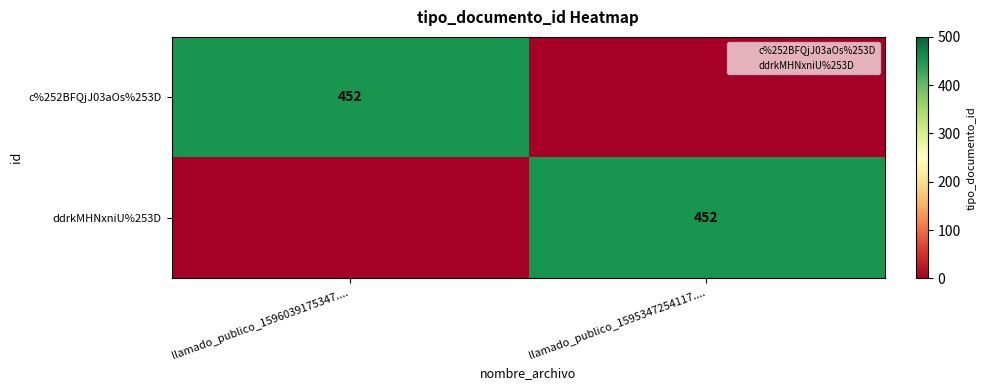

What is the difference between the maximum and minimum values in the ddrkMHNxniU%253D series?

452